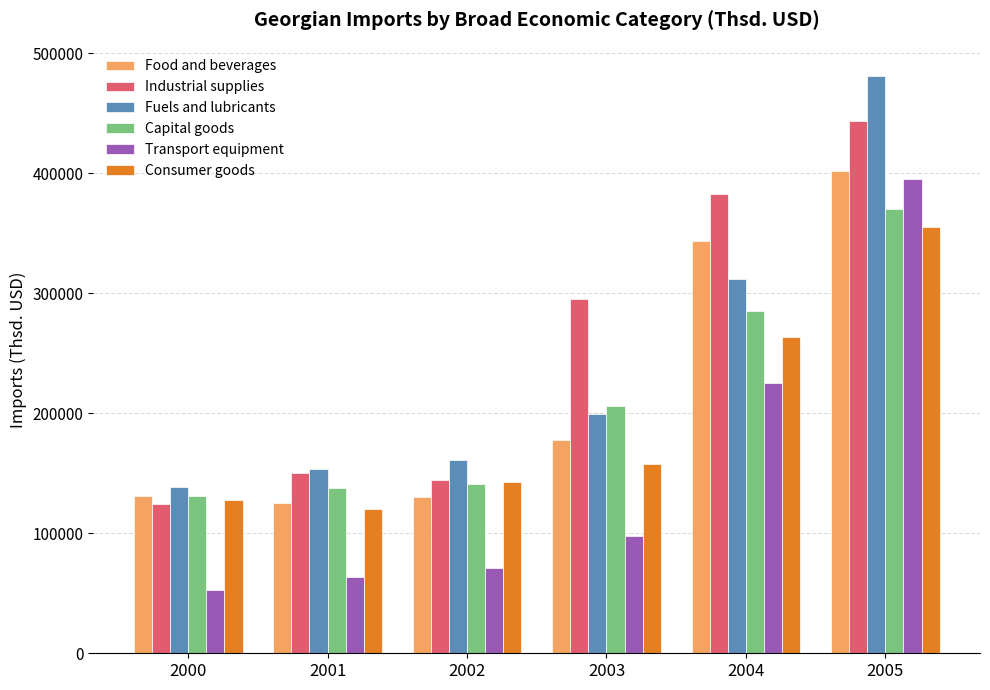

Which category has the highest value in the Industrial supplies series?

2005